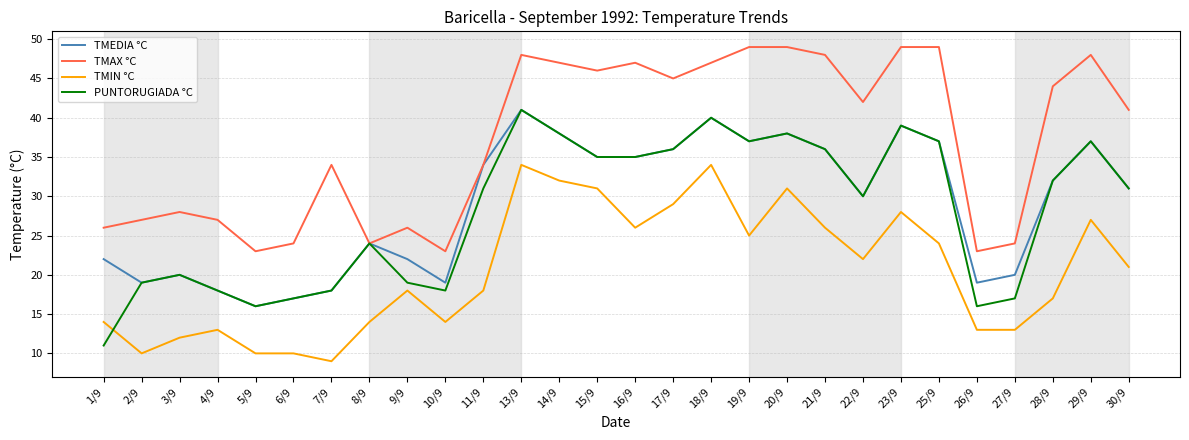

What is the difference between the highest and lowest values at 11/9?

16